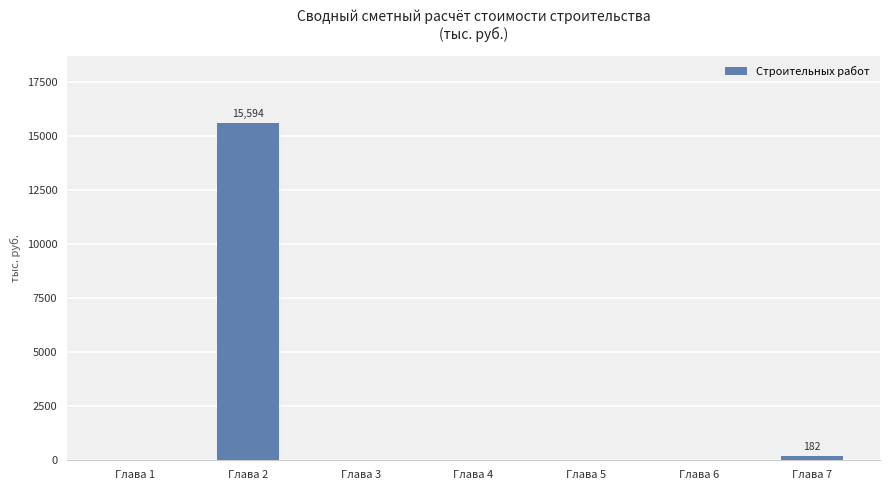

What is the sum of all values?

15776.1